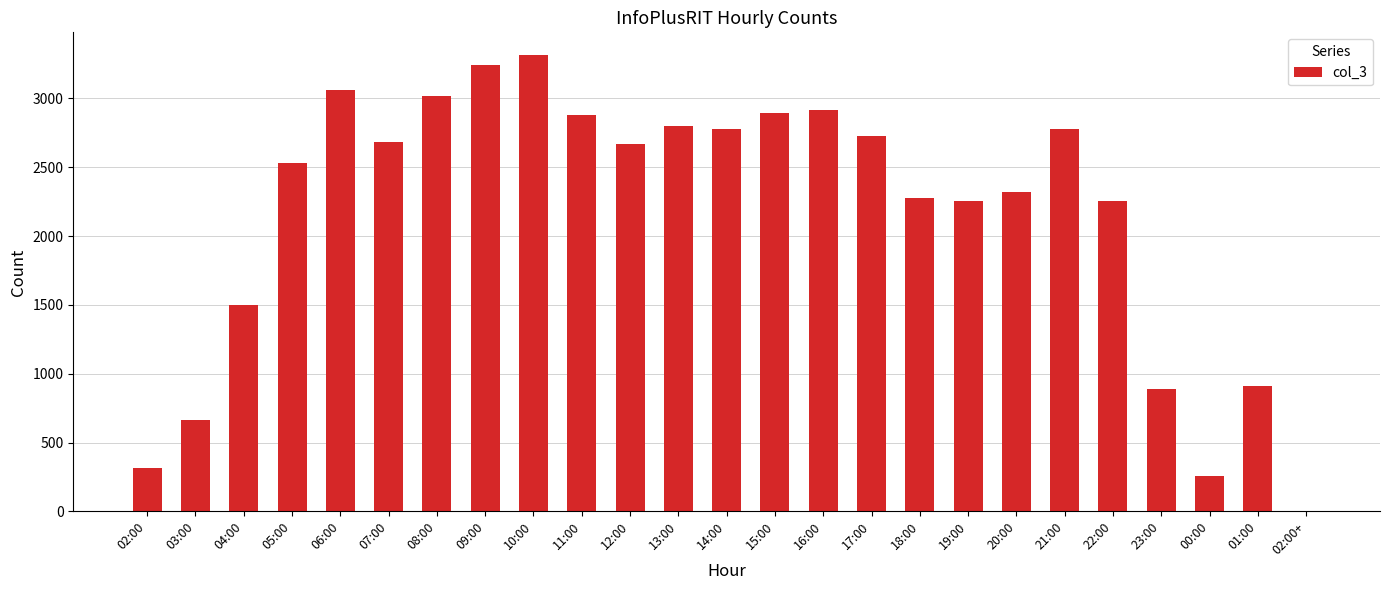

The value at 10:00 is 3313. True or false?

True